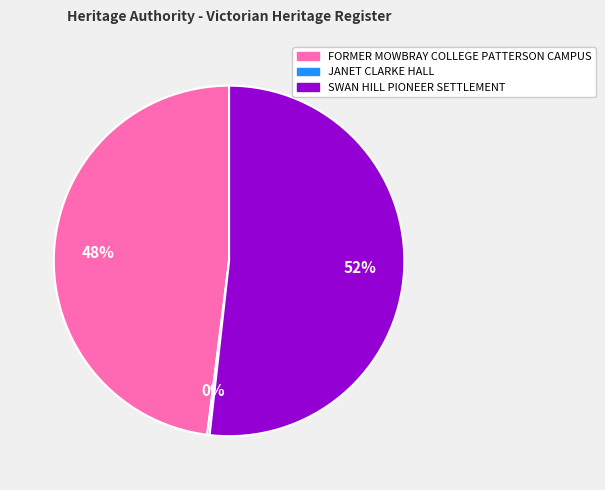

To the nearest percent, what is the average slice percentage?

33%